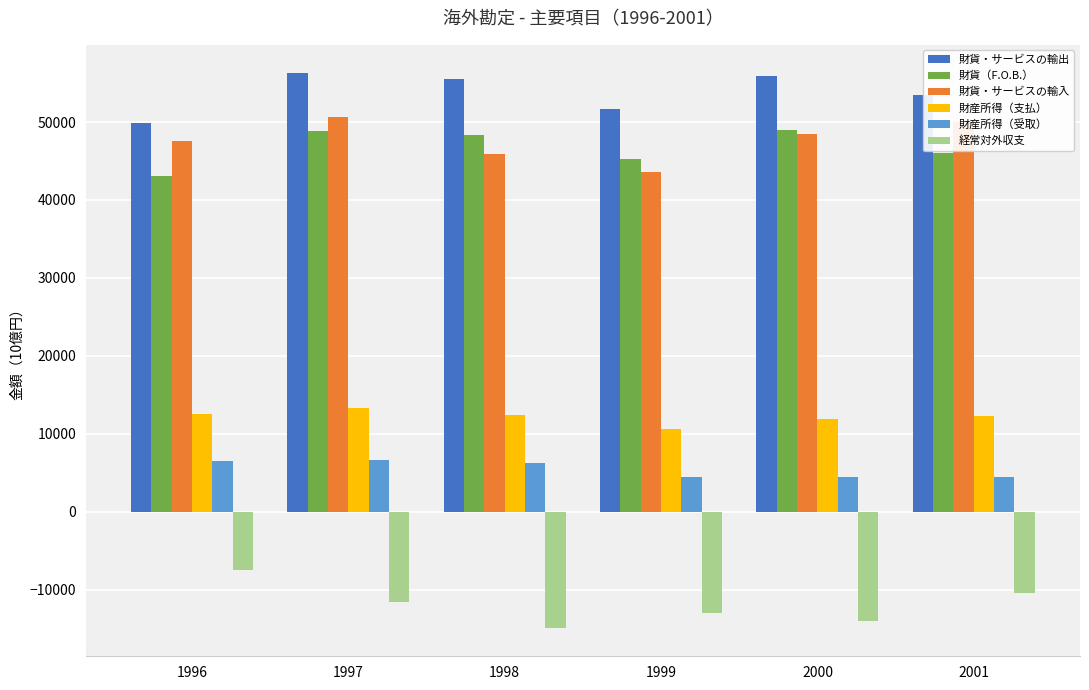

What value does the 財産所得（受取） series have at 1998?

6191.8